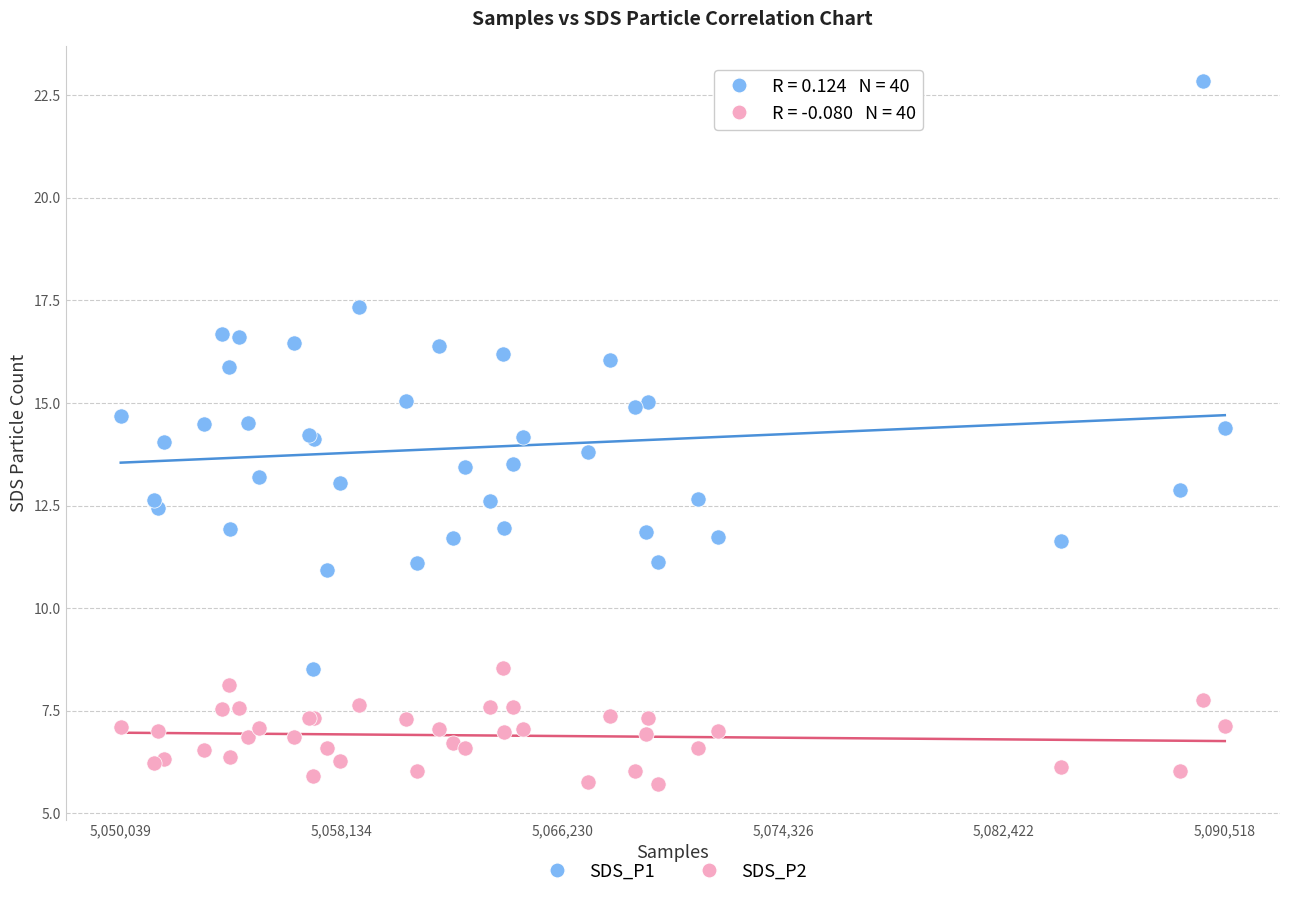

What are all the series names shown in the legend?

SDS_P1, SDS_P2